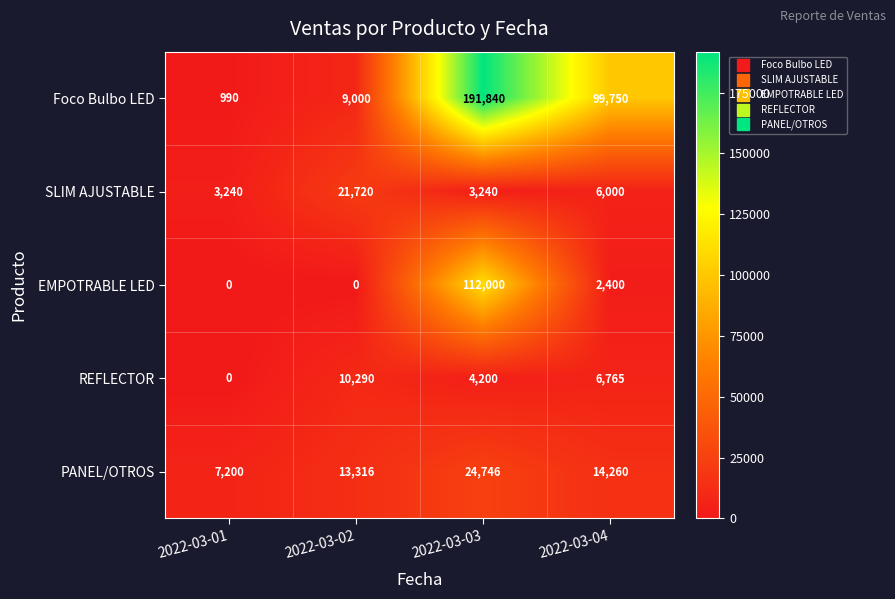

Reading left to right, transcribe all the data shown in this chart.

Foco Bulbo LED: 990	9000	191840	99750
SLIM AJUSTABLE: 3240	21720	3240	6000
EMPOTRABLE LED: 0	0	112000	2400
REFLECTOR: 0	10290	4200	6765
PANEL/OTROS: 7200	13316	24746	14260